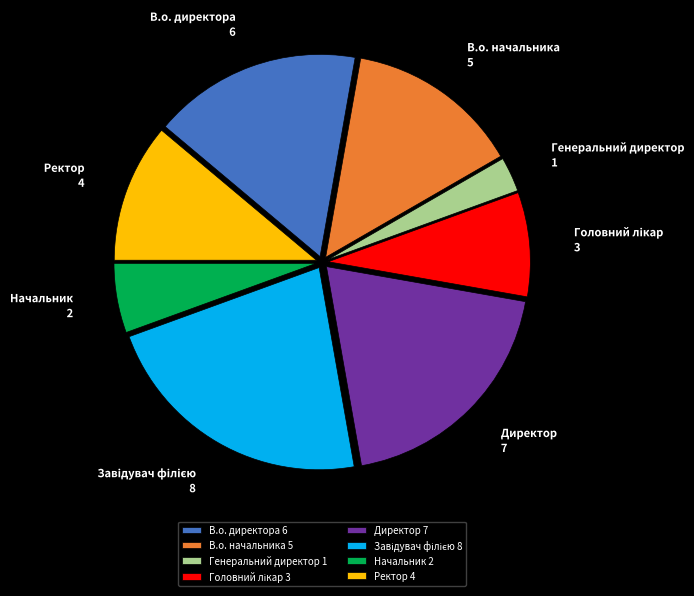

Between Генеральний директор and Начальник, which is larger?

Начальник